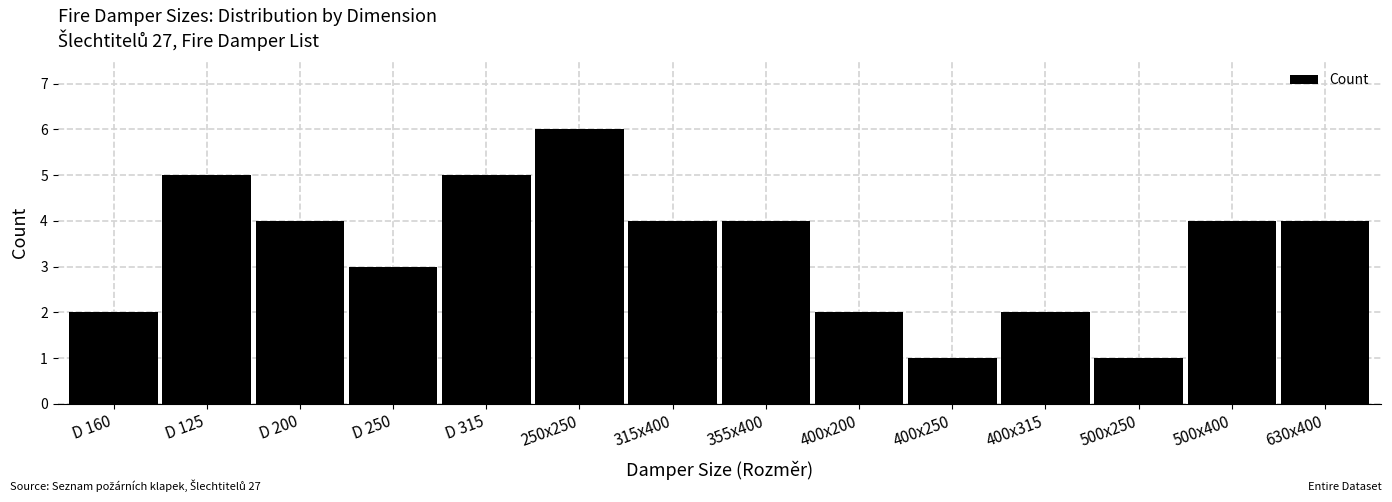

Reading right to left, list all the values displayed in this chart.

4	4	1	2	1	2	4	4	6	5	3	4	5	2